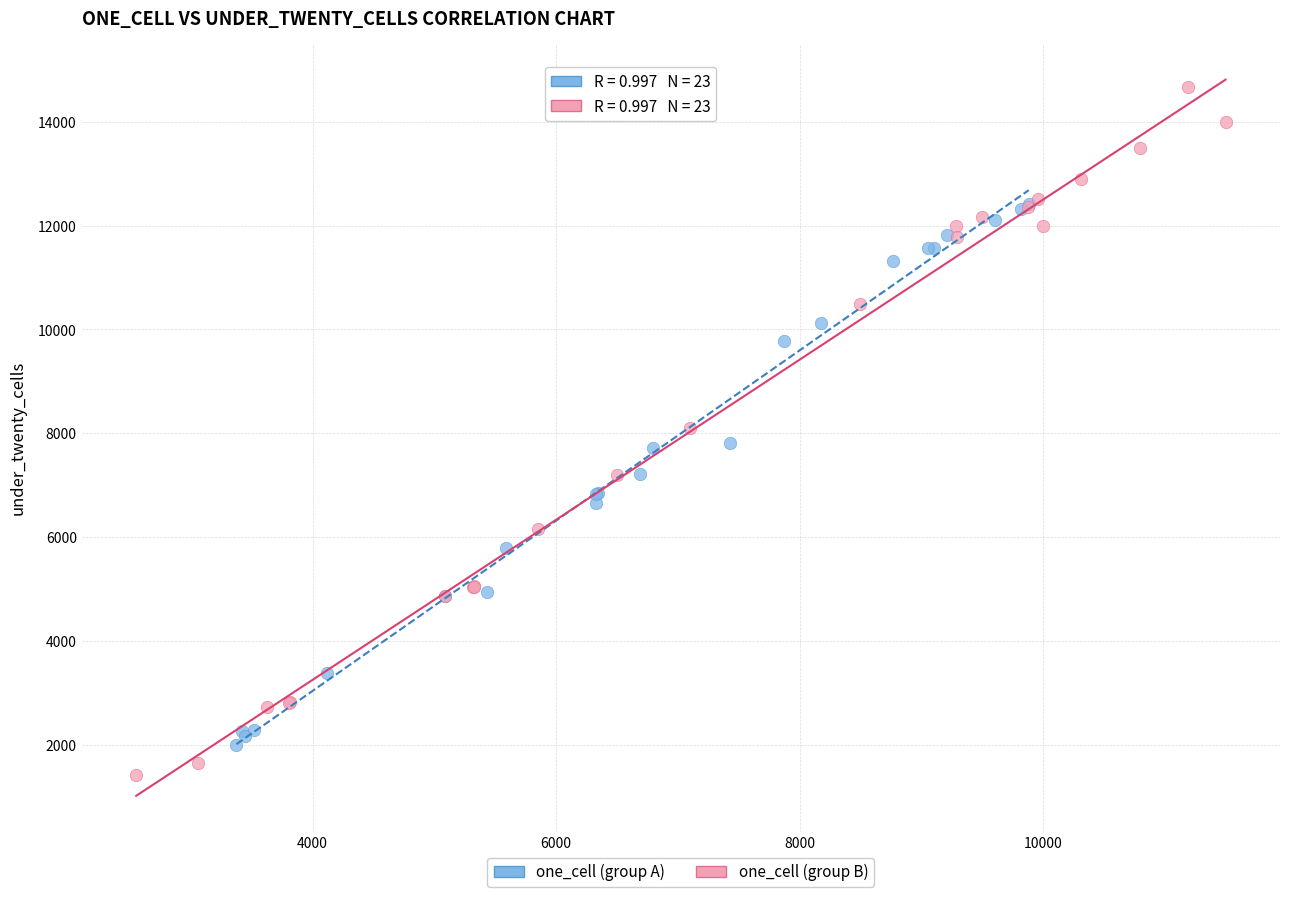

What are all the series names shown in the legend?

one_cell (group A), one_cell (group B)